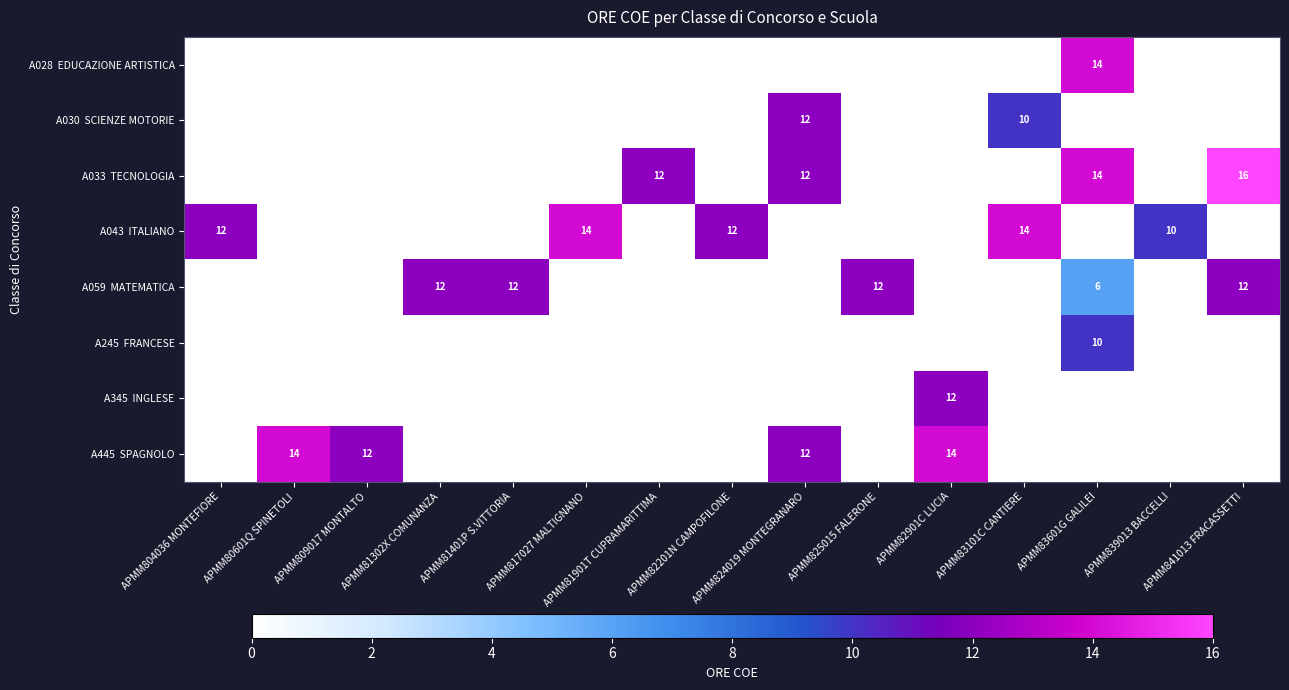

At which label is row_2 closest to 8?

APMM81901T CUPRAMARITTIMA